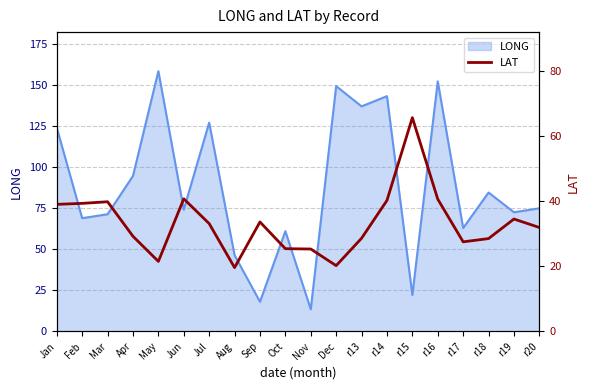

What is the maximum value shown in the chart?

65.6